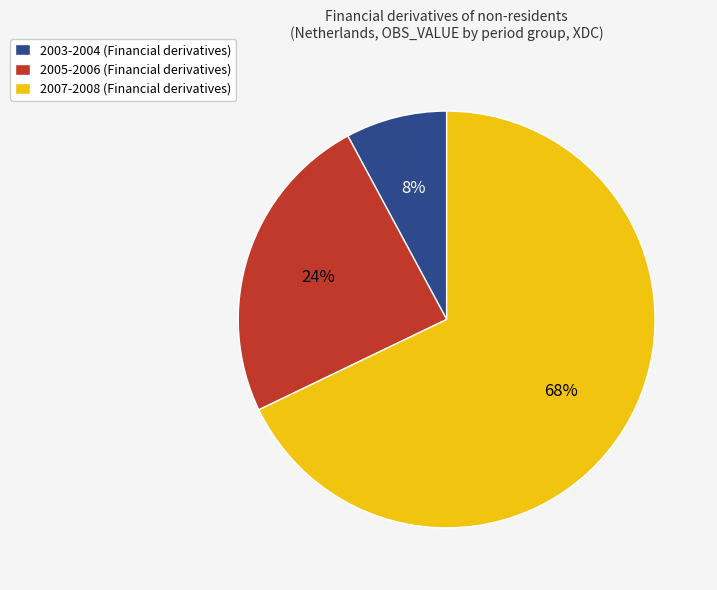

Does 2003-2004 (Financial derivatives) account for over 50% of the chart?

No